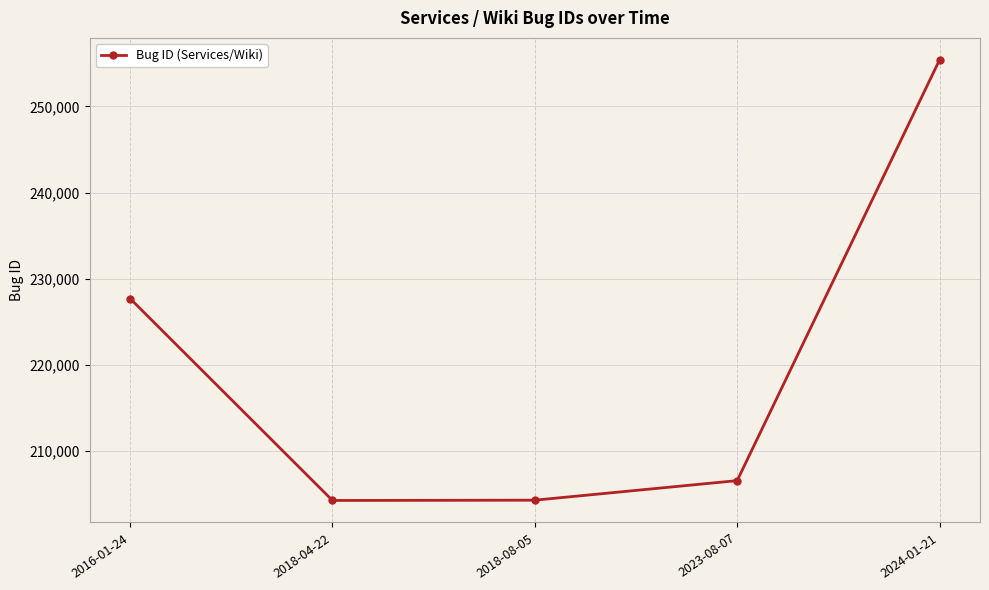

Where is the data nearest to the value 229824?

2016-01-24